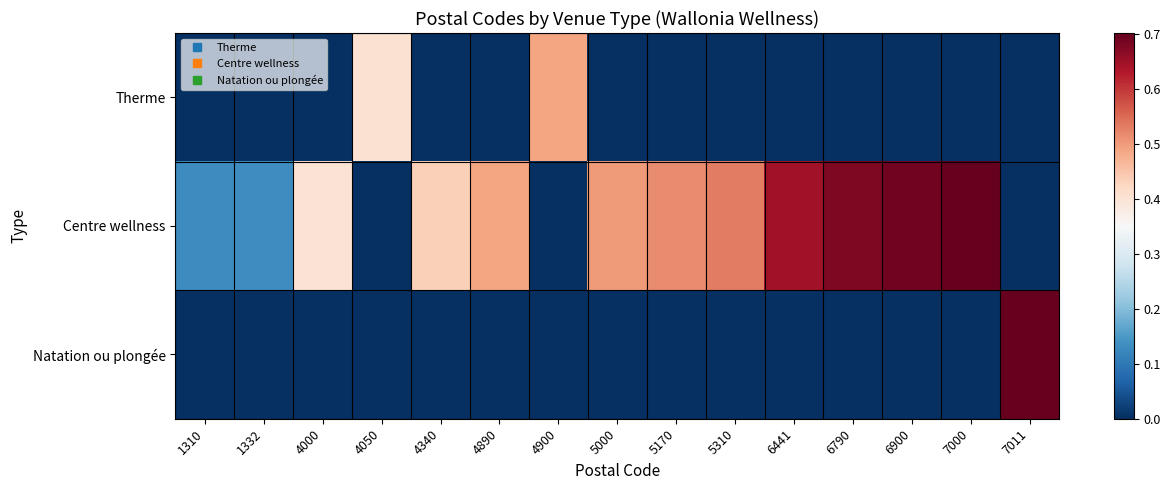

Which series has the widest spread of values?

Natation ou plongée